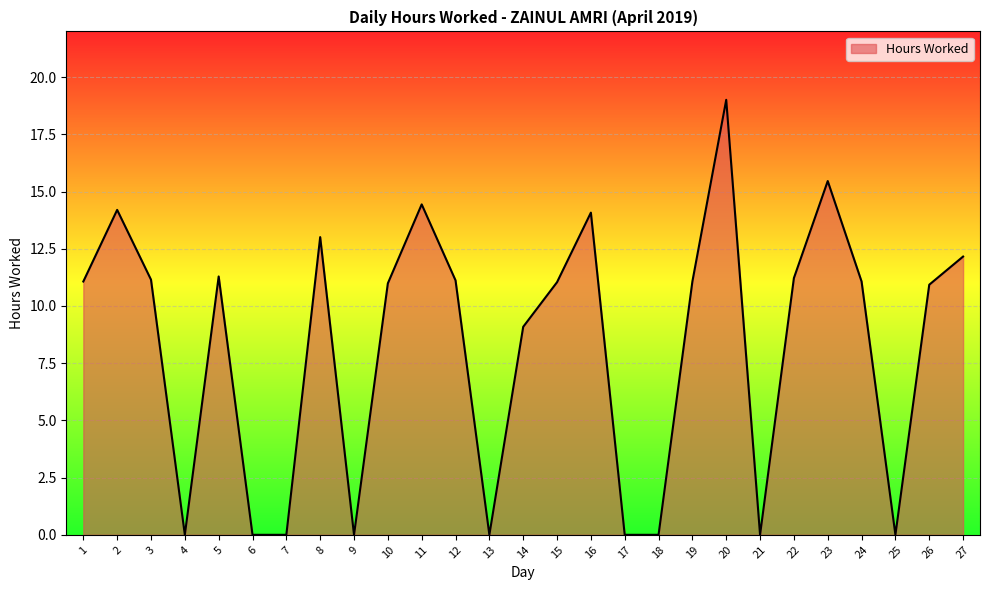

At which category does the chart reach its peak across all series?

20